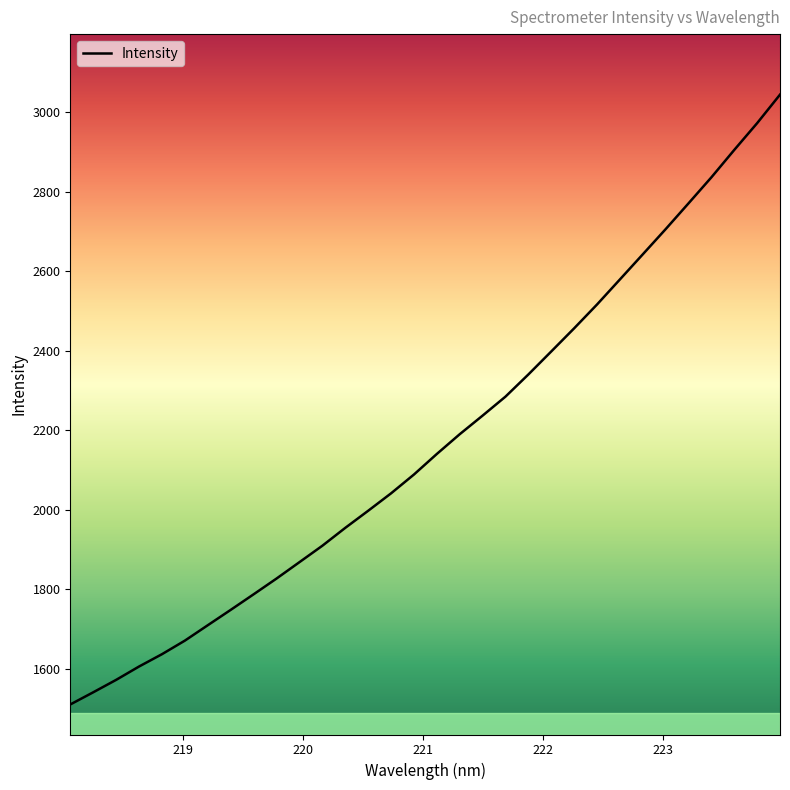

What is the smallest value displayed?

1510.4